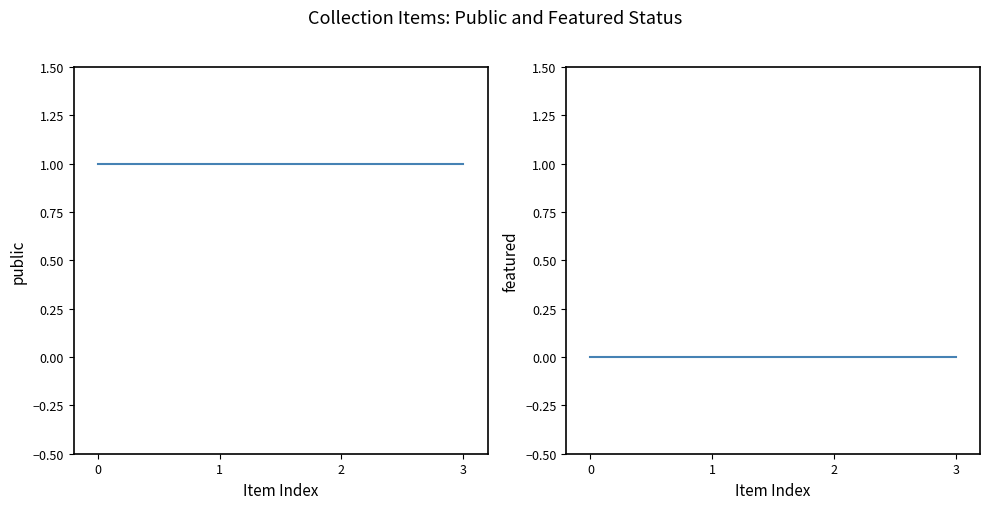

True or false: public and featured intersect in this chart.

False